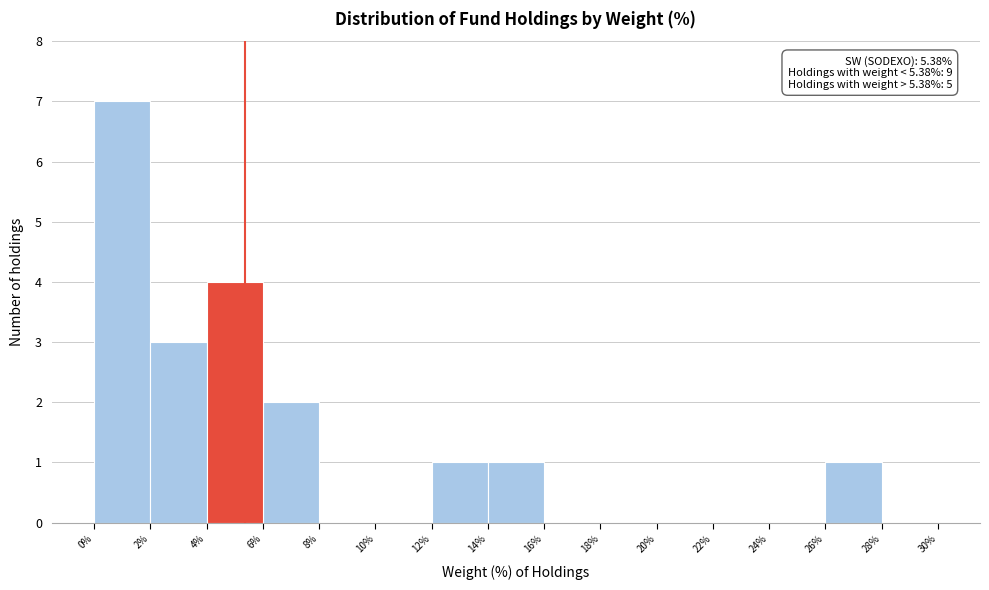

Over which range of the x-axis is the bar tallest?

0% to 2%